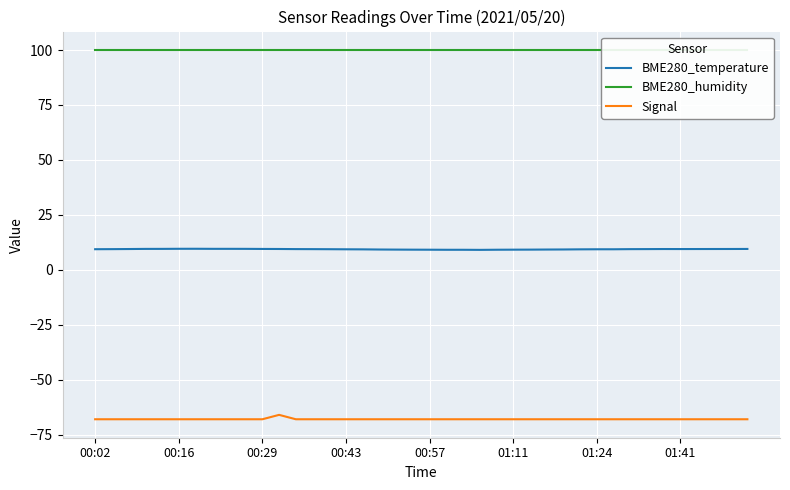

Is the value of Signal at 00:16 greater than the value of BME280_temperature at 00:43?

No